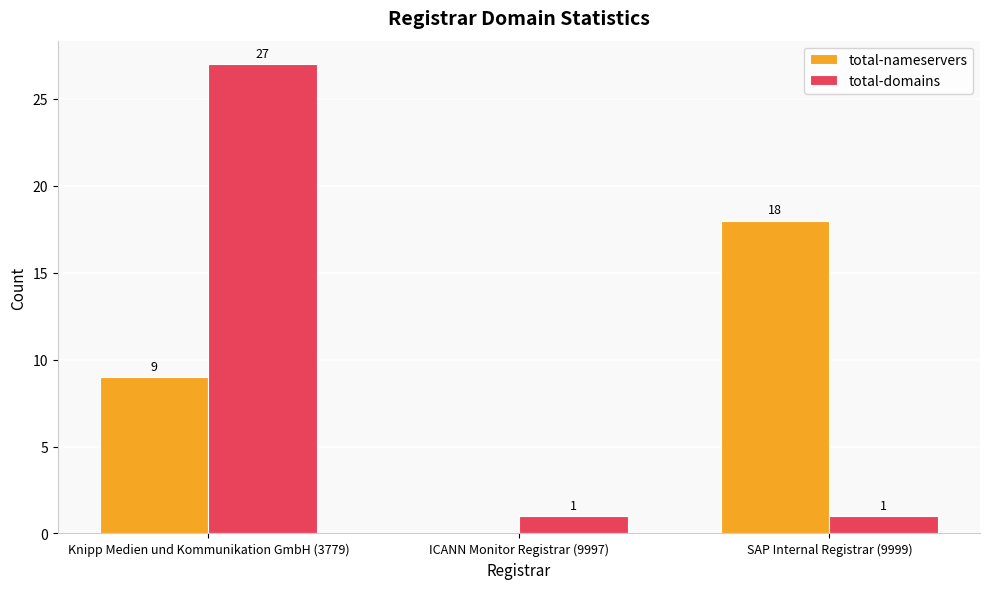

What is the maximum value shown in the chart?

27